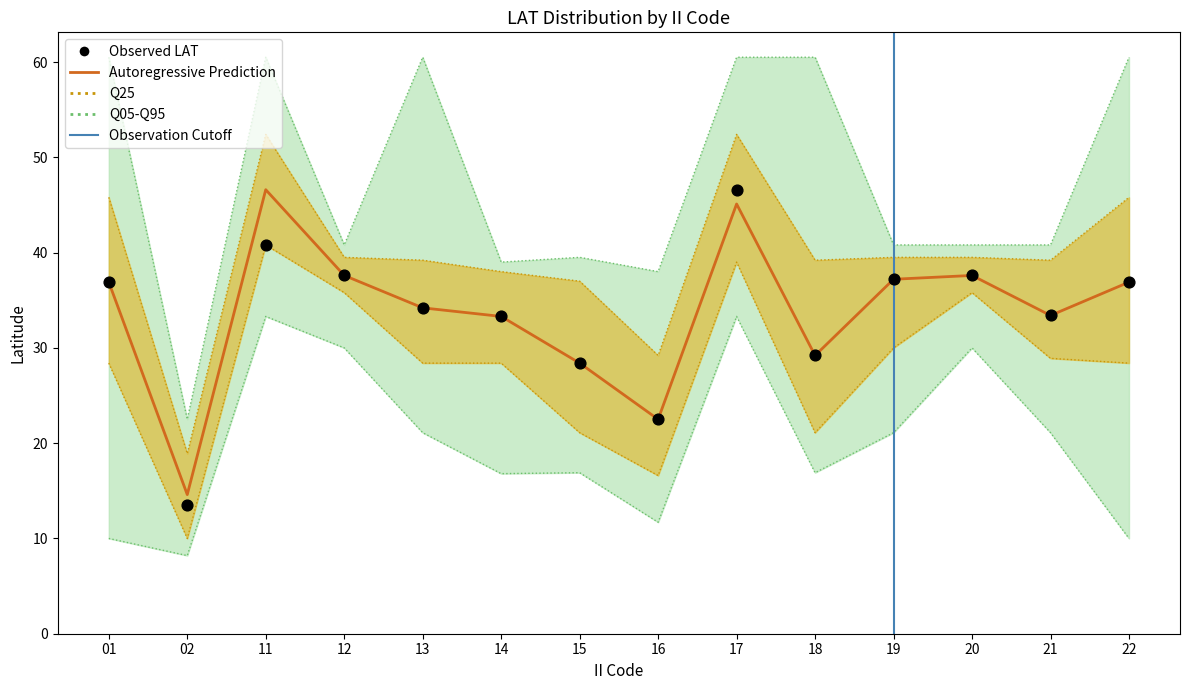

At how many categories does at least one series exceed 47?

6